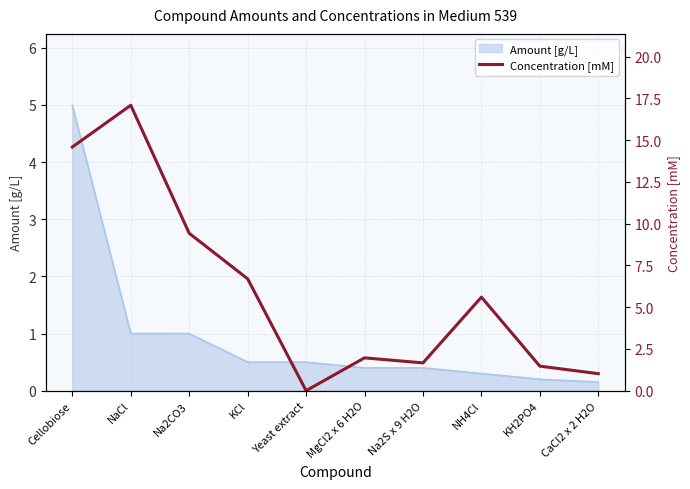

What position from the left is Yeast extract?

5